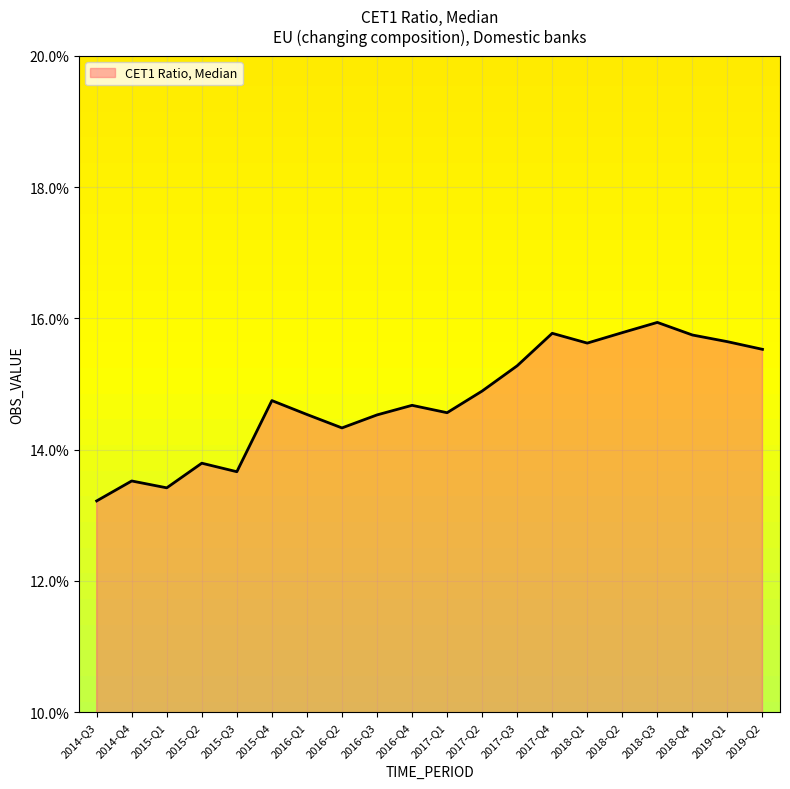

At which label is the value closest to 0?

2014-Q3